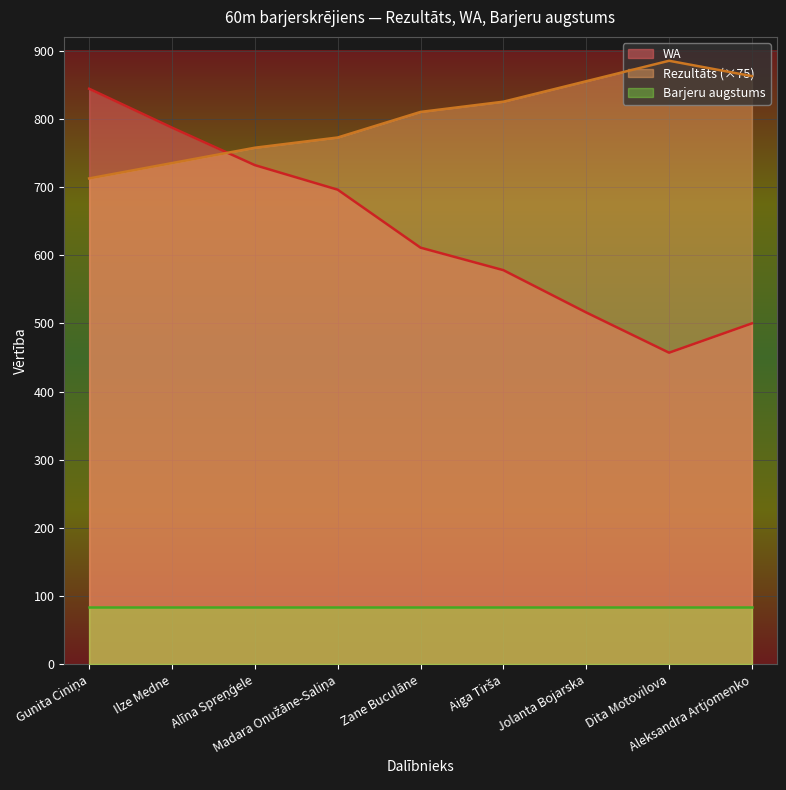

What position from the right is Gunita Ciniņa?

9